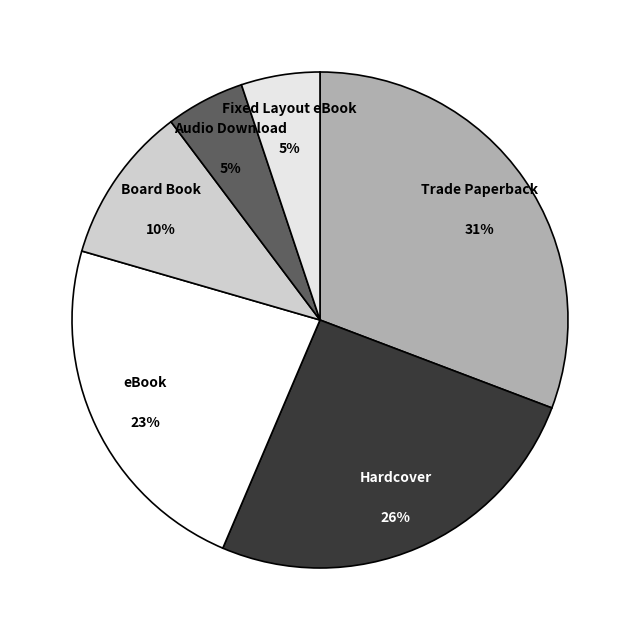

Combined, do Hardcover and eBook account for over 50%?

No